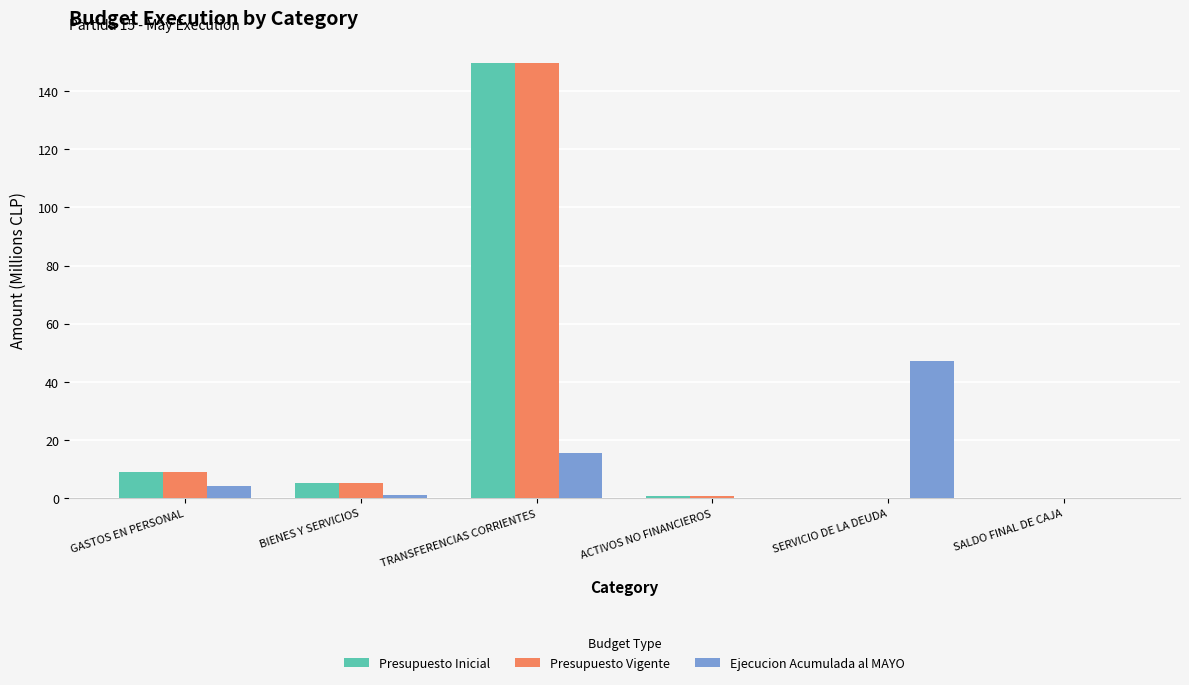

The Presupuesto Inicial series shows 149.7 at TRANSFERENCIAS CORRIENTES. True or false?

True